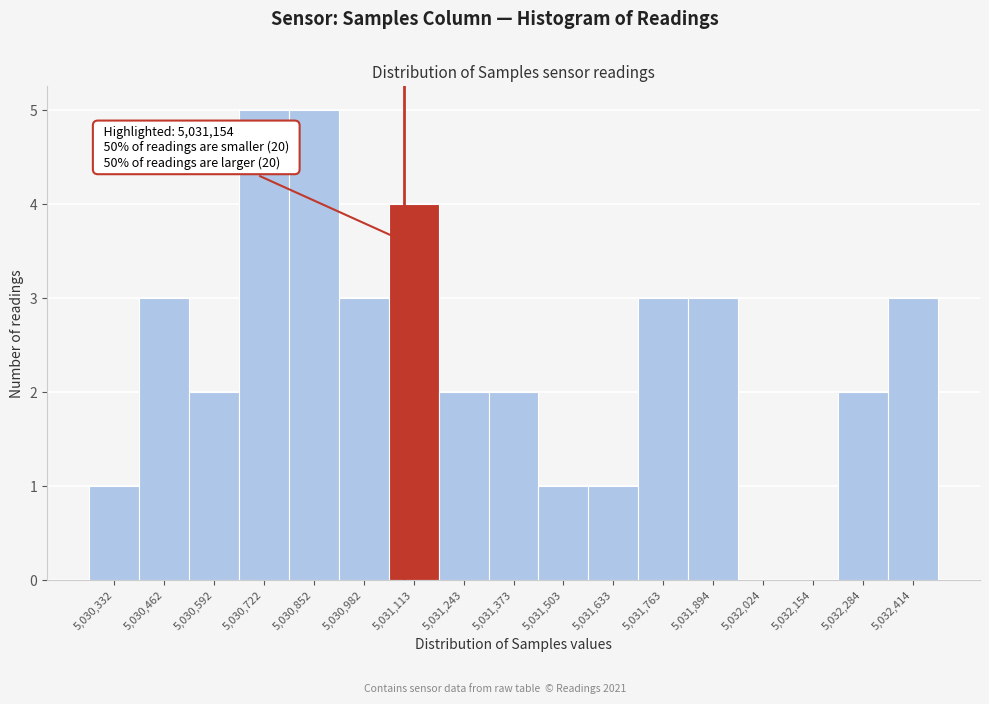

Reading right to left, list all the values displayed in this chart.

5,032,414=3	5,032,284=2	5,032,154=0	5,032,024=0	5,031,894=3	5,031,763=3	5,031,633=1	5,031,503=1	5,031,373=2	5,031,243=2	5,031,113=4	5,030,982=3	5,030,852=5	5,030,722=5	5,030,592=2	5,030,462=3	5,030,332=1